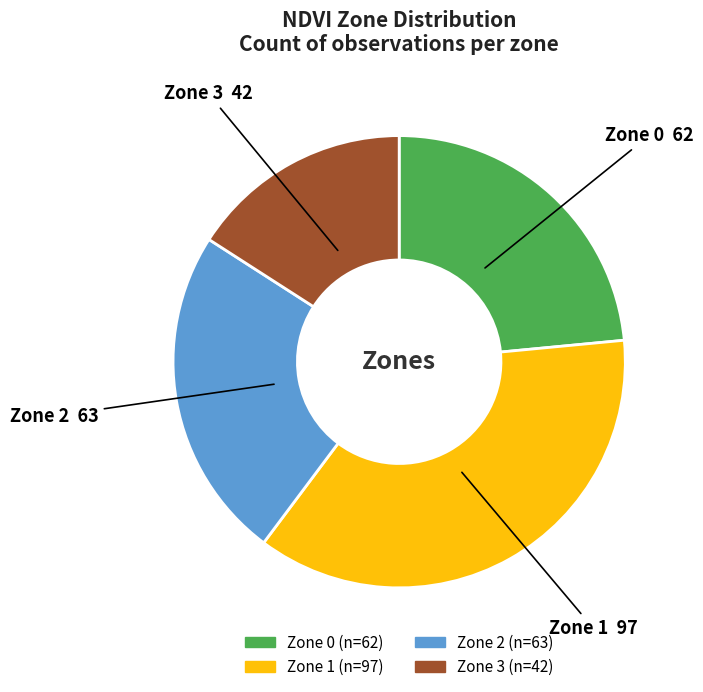

Combined, do Zone 3 and Zone 2 account for over 50%?

No